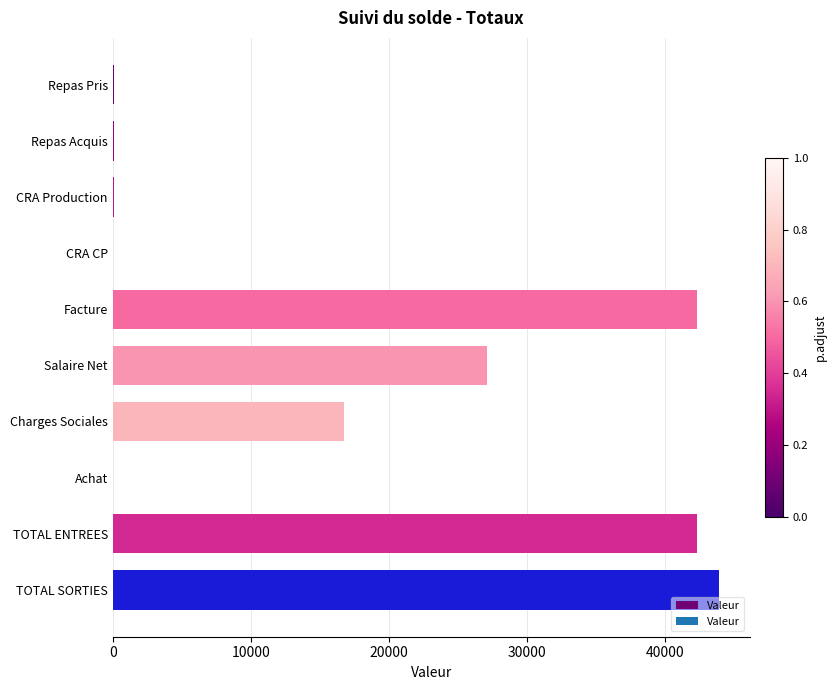

How many categories are shown in the chart?

10